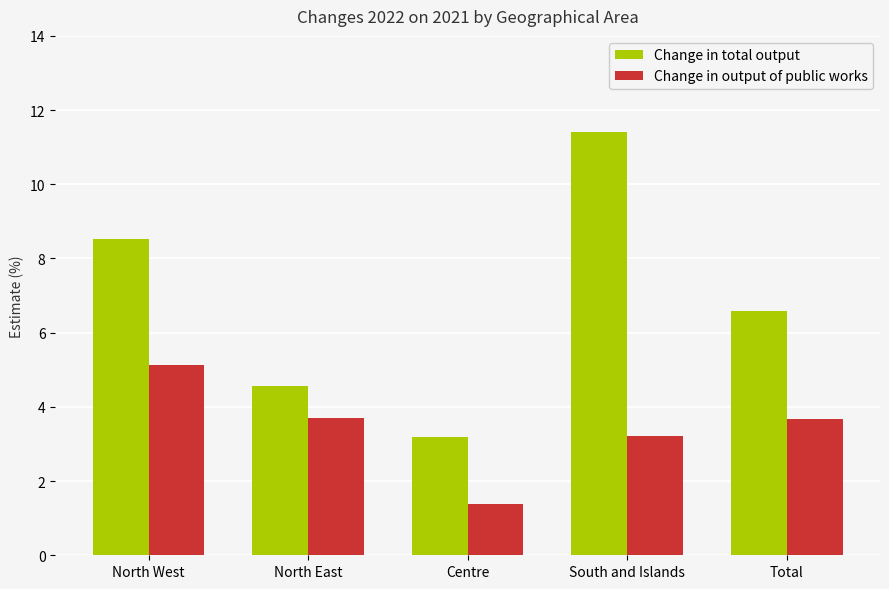

List the series in order of their peak value, lowest first.

Change in output of public works, Change in total output